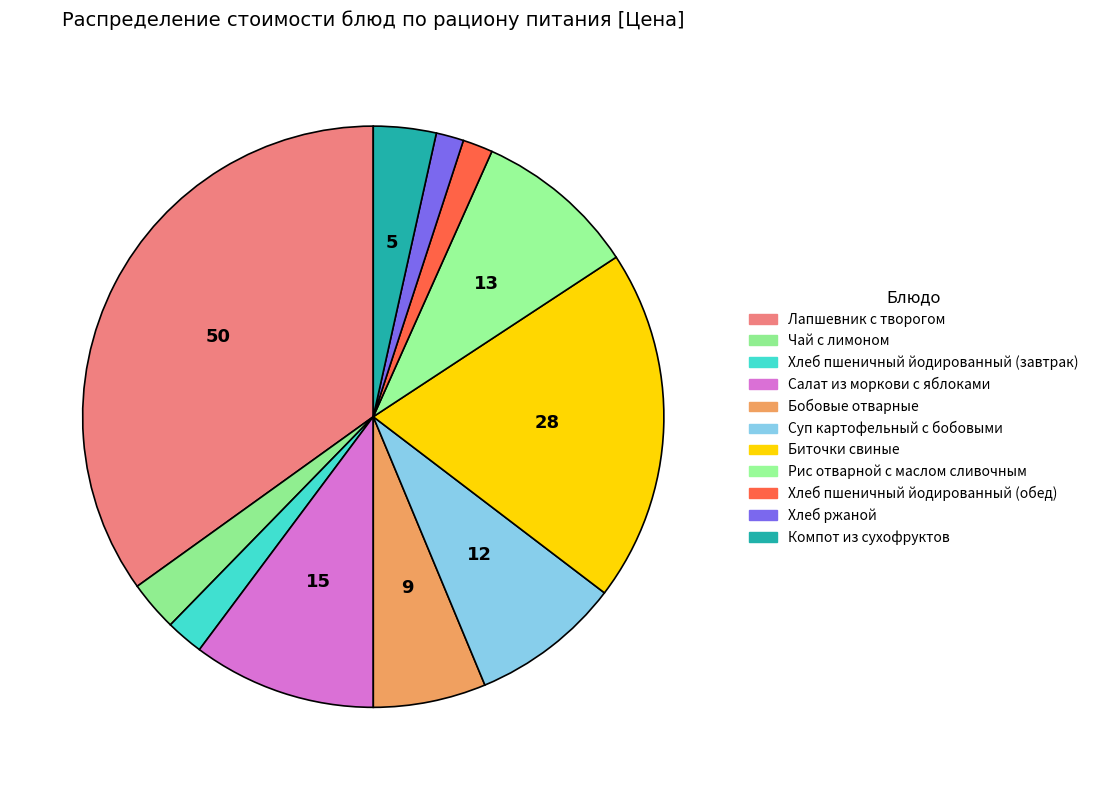

To the nearest percent, what is the combined percentage of Суп картофельный с бобовыми and Лапшевник с творогом?

43%